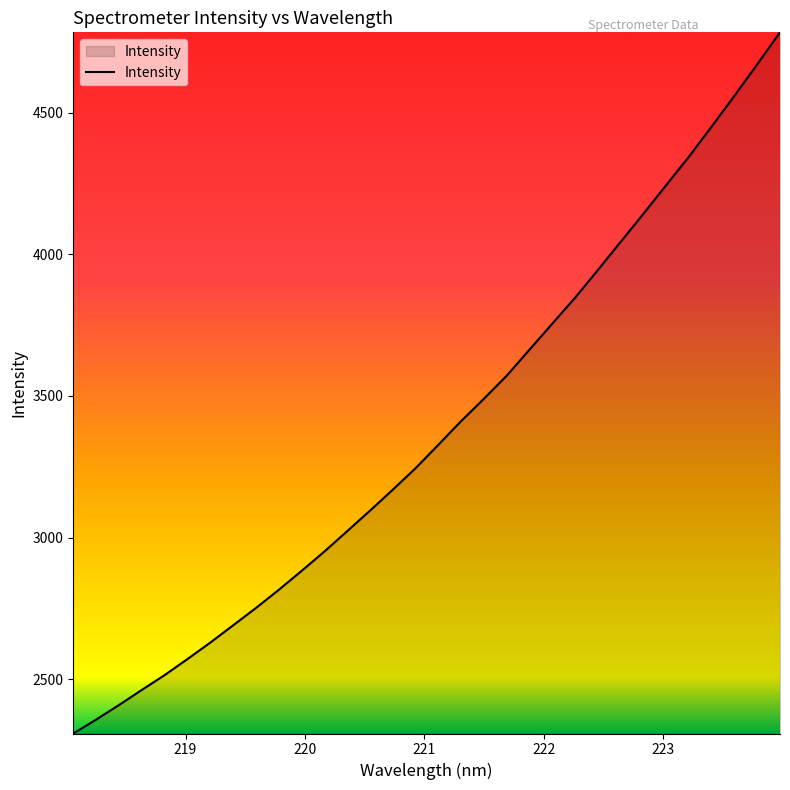

What is the minimum value shown in the chart?

2308.3